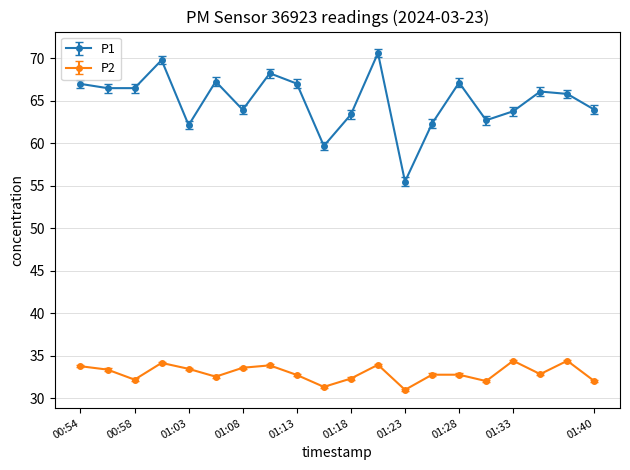

Which series has the largest total across all categories?

P1